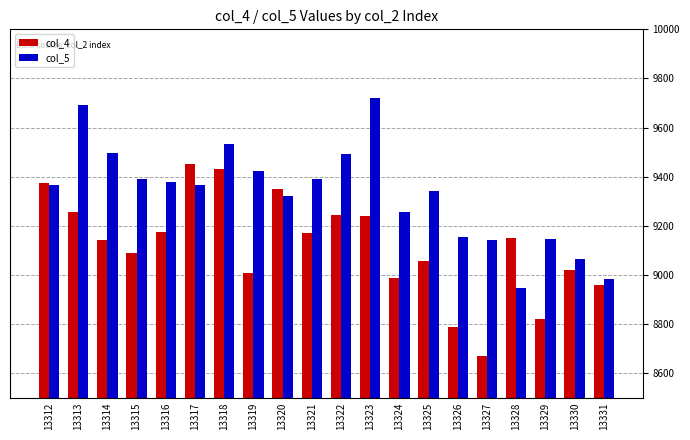

What is the total value across all series at 13315?

18481